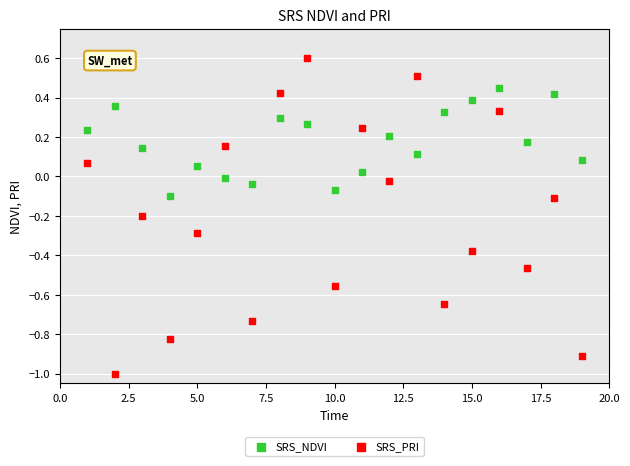

Which series reaches the minimum Y coordinate?

SRS_PRI